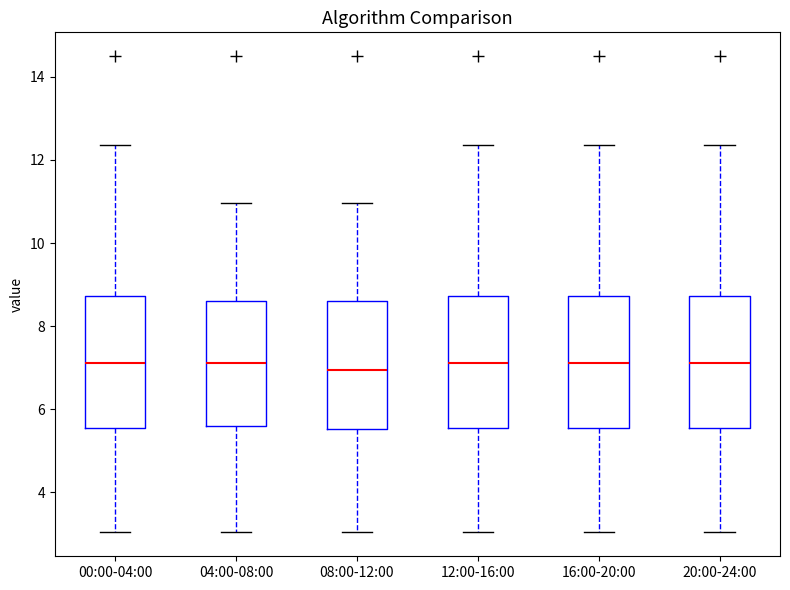

Where is the upper edge of the box for 12:00-16:00 on the y-axis? The values are not printed on the chart, so give them approximately, as read against the axis.

8.8